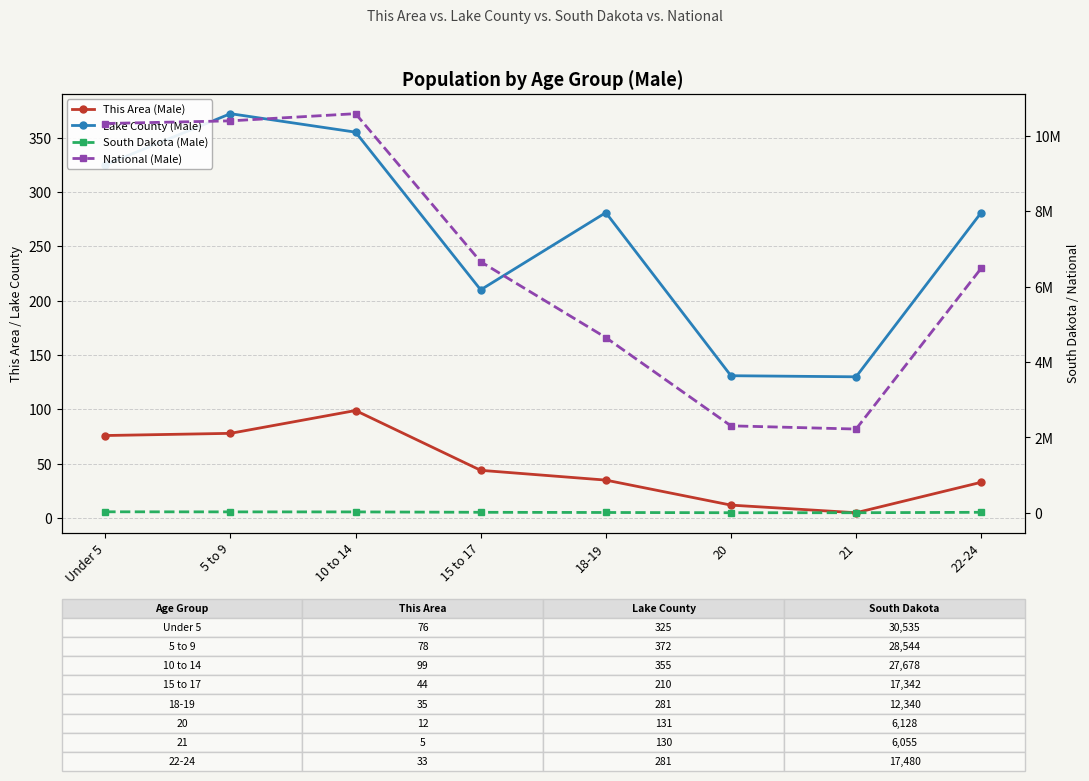

List the labels in order of National (Male) value, largest first.

10 to 14, 5 to 9, Under 5, 15 to 17, 22-24, 18-19, 20, 21